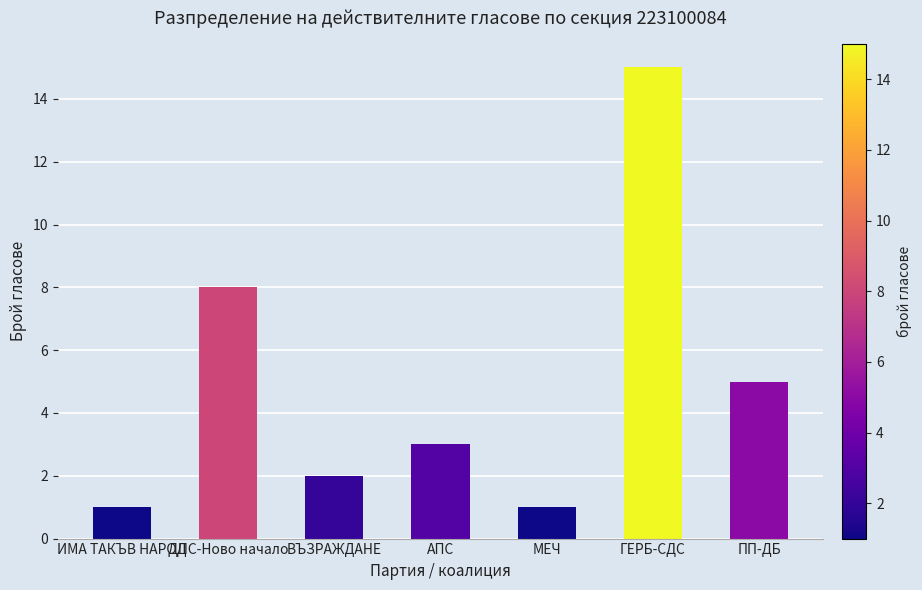

How many series are shown in this chart?

1